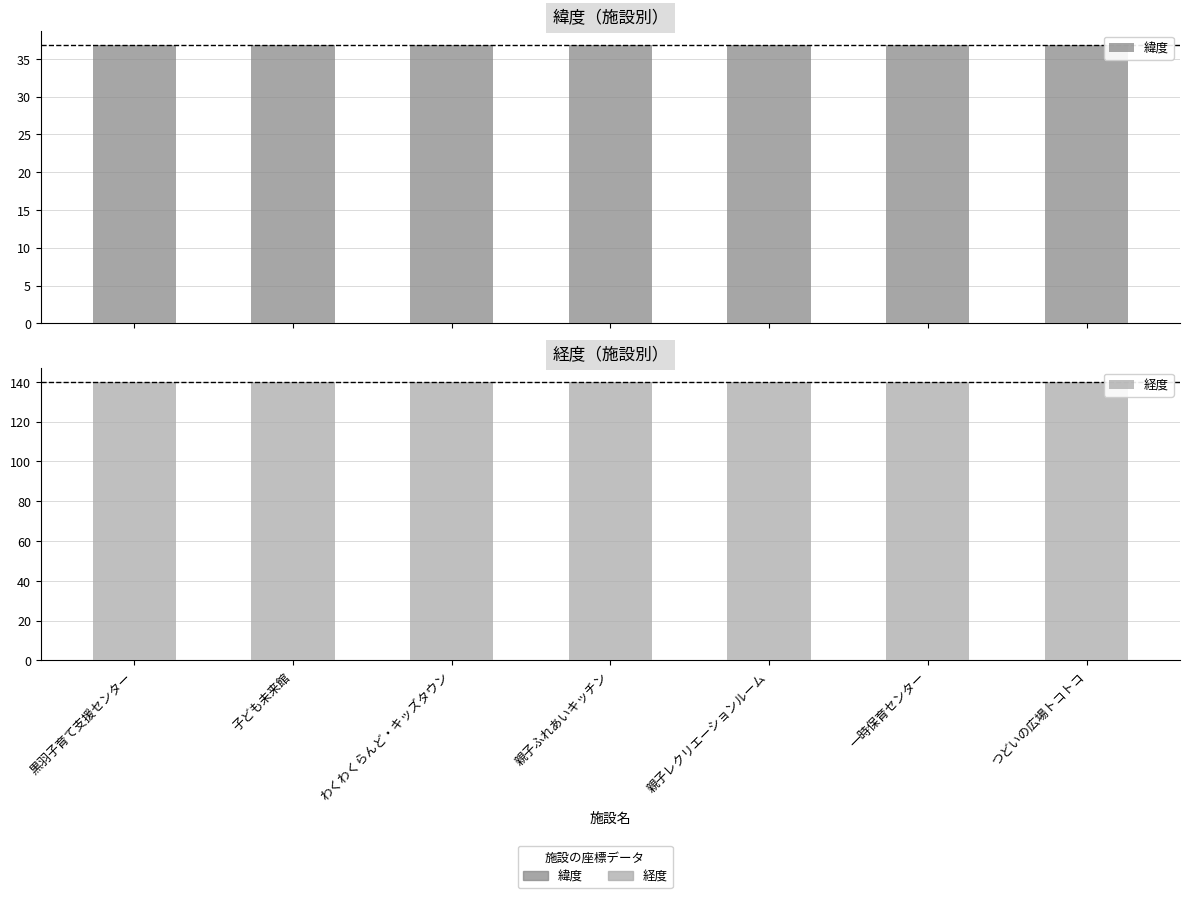

Which series has the largest total across all categories?

経度